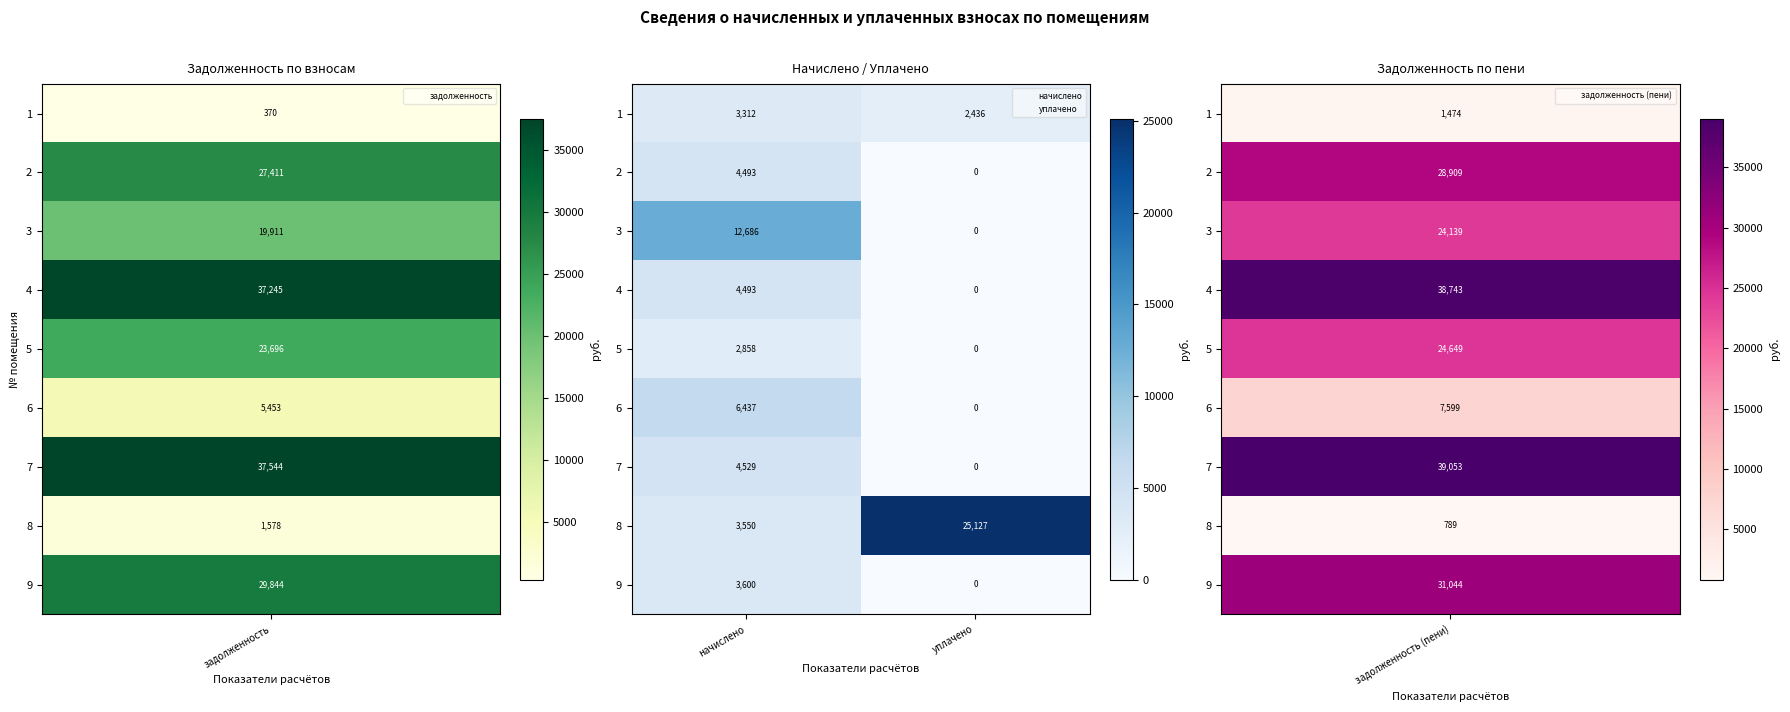

Where is 4 nearest to the value 2246?

уплачено